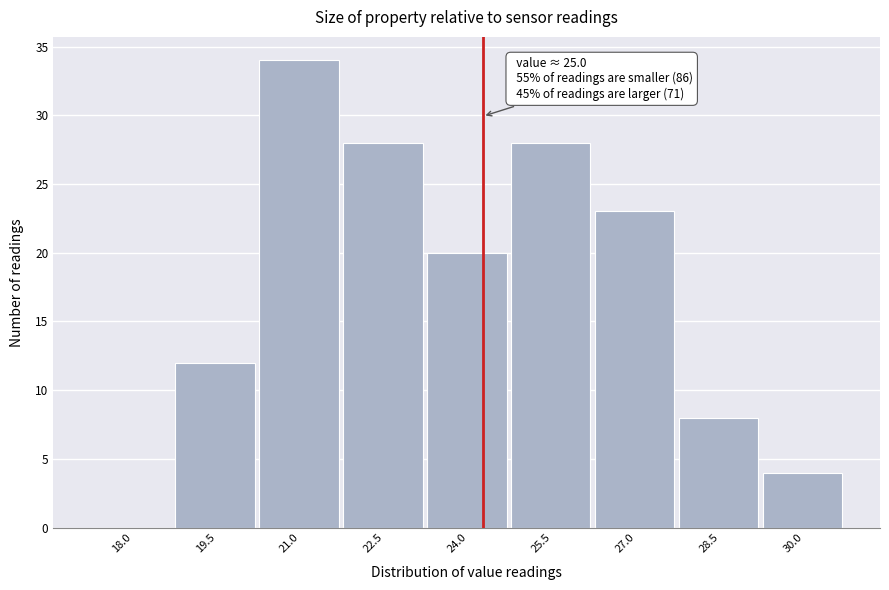

Reading right to left, transcribe all the data shown in this chart.

30.0=4	28.5=8	27.0=23	25.5=28	24.0=20	22.5=28	21.0=34	19.5=12	18.0=0